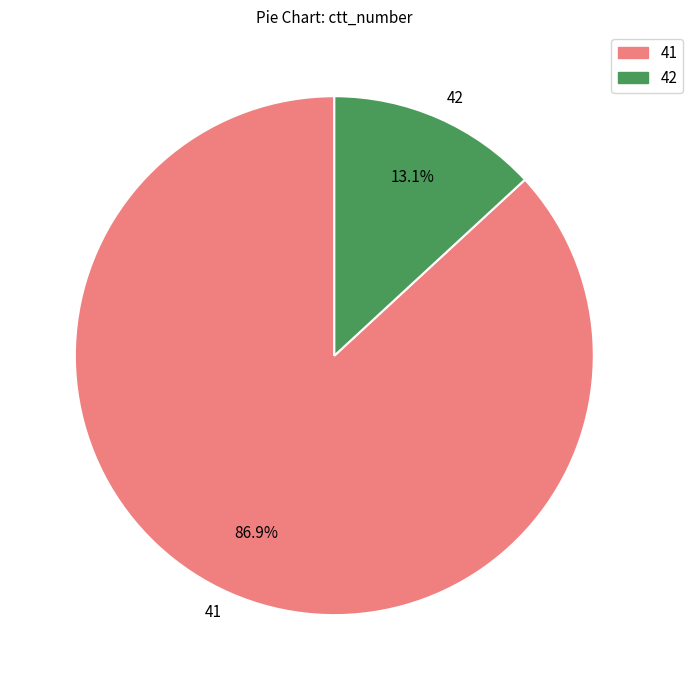

True or false: 42 accounts for 13% of the total.

True